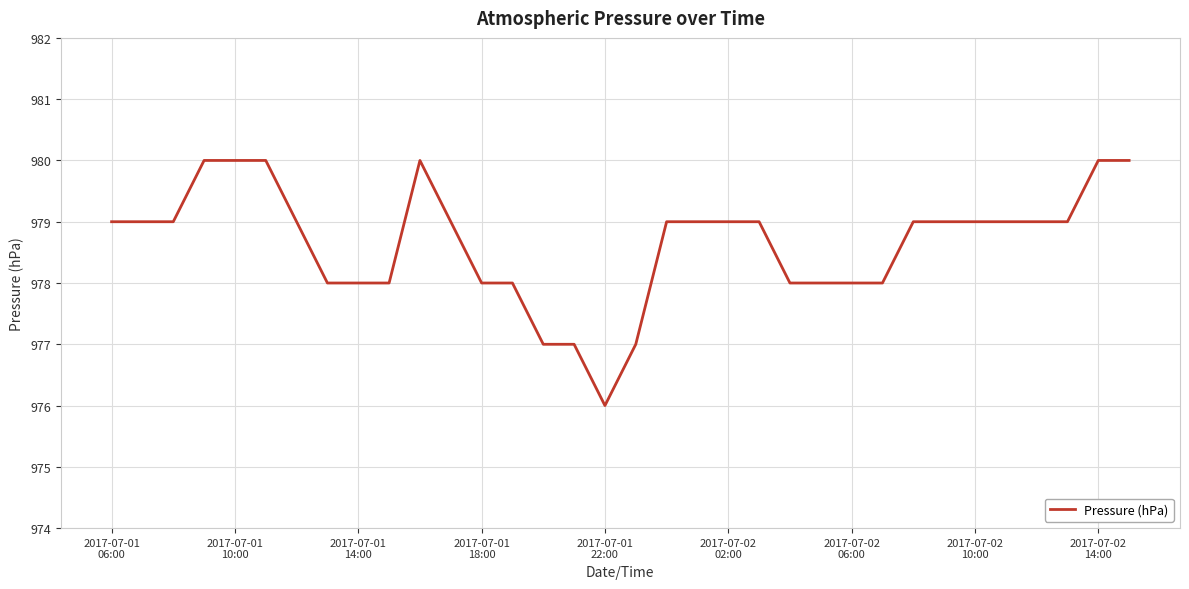

What is the smallest value displayed?

976